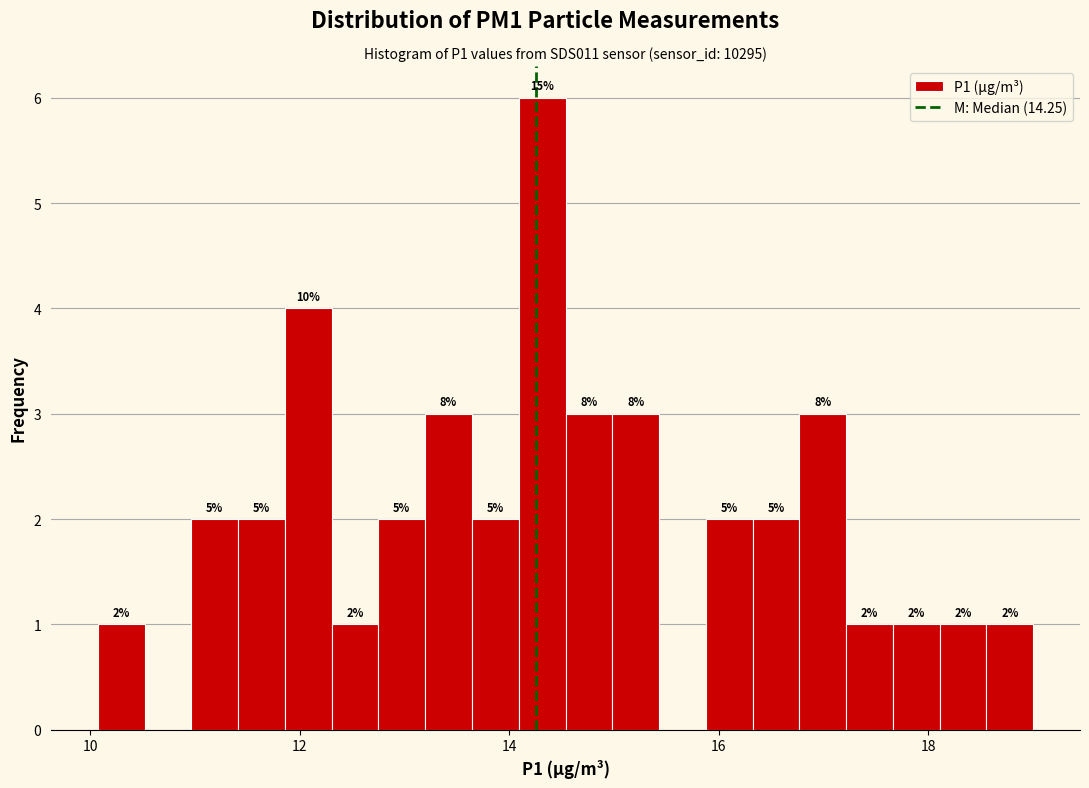

Read against the x-axis, roughly where is the centre of the tallest bar?

14.4